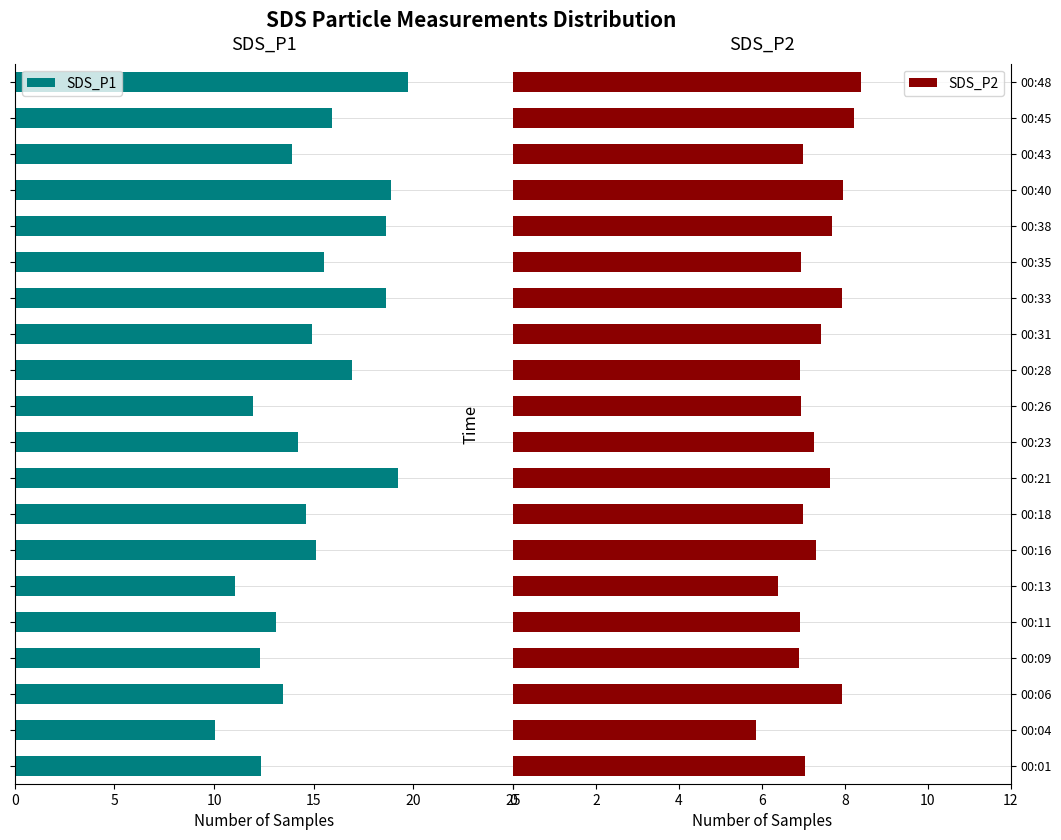

What is the sum of all SDS_P1 values?

300.6